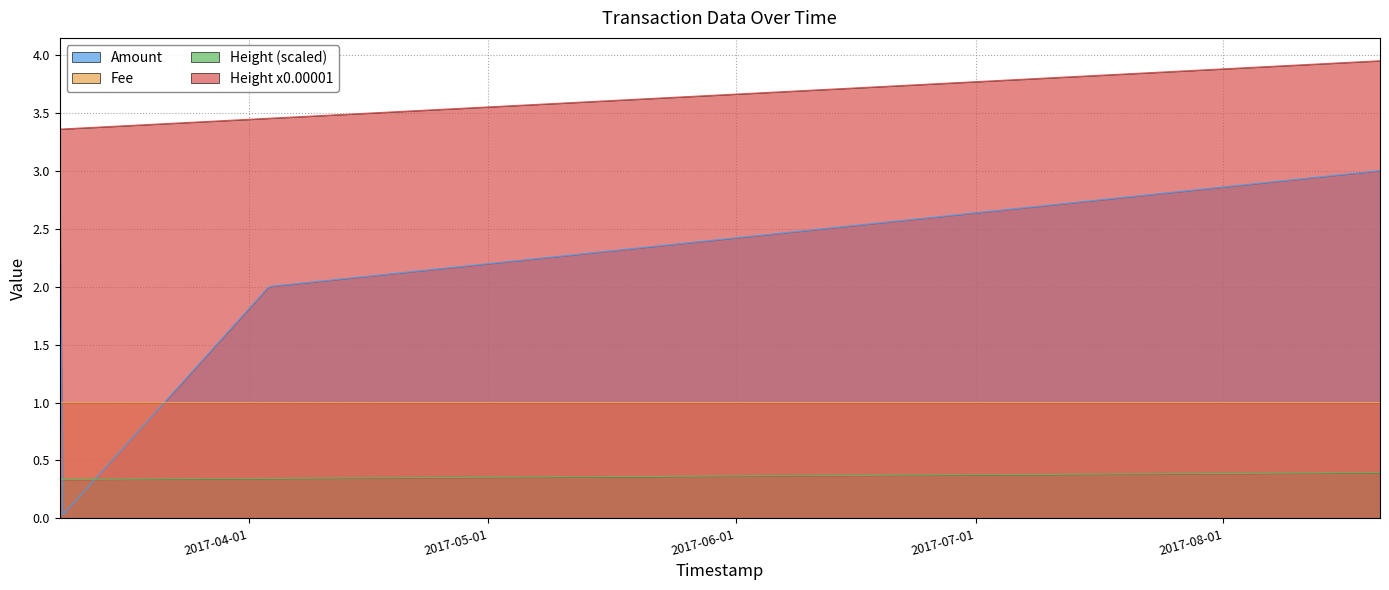

How many lines are shown in the chart?

4